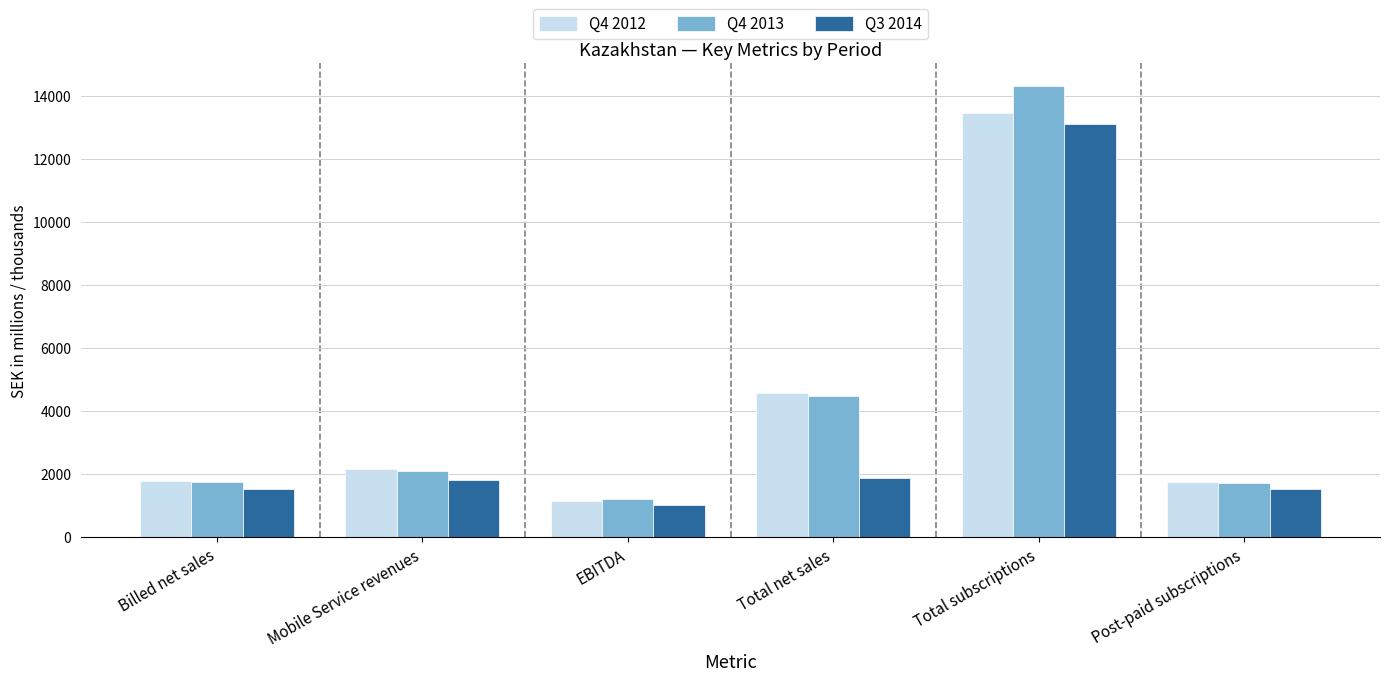

How many values in the Q4 2012 series exceed 2157?

3